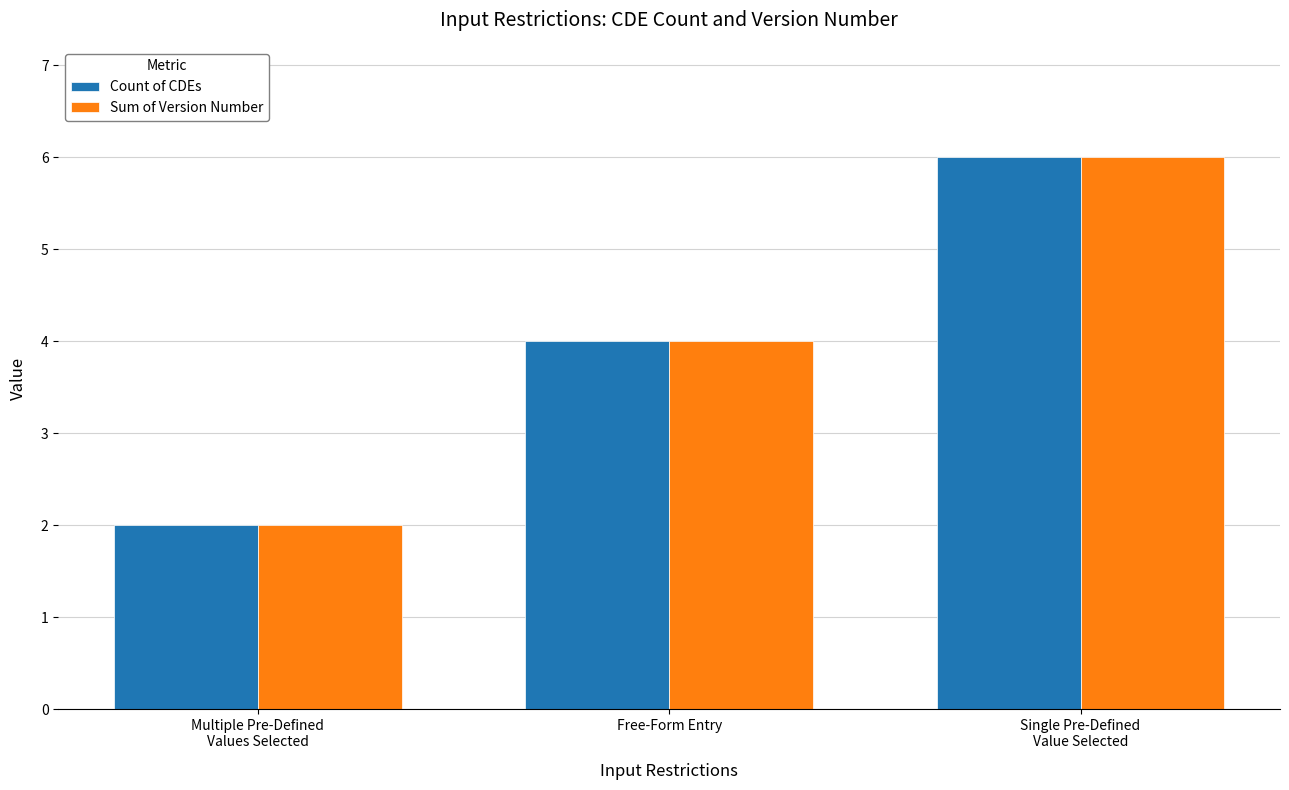

The value of Sum of Version Number at Single Pre-Defined
Value Selected is 6. True or false?

True